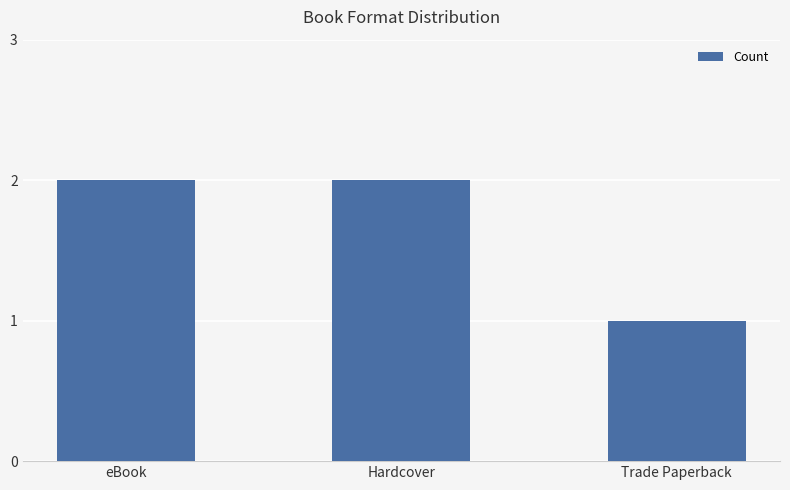

What is the change in value from eBook to Trade Paperback?

-1